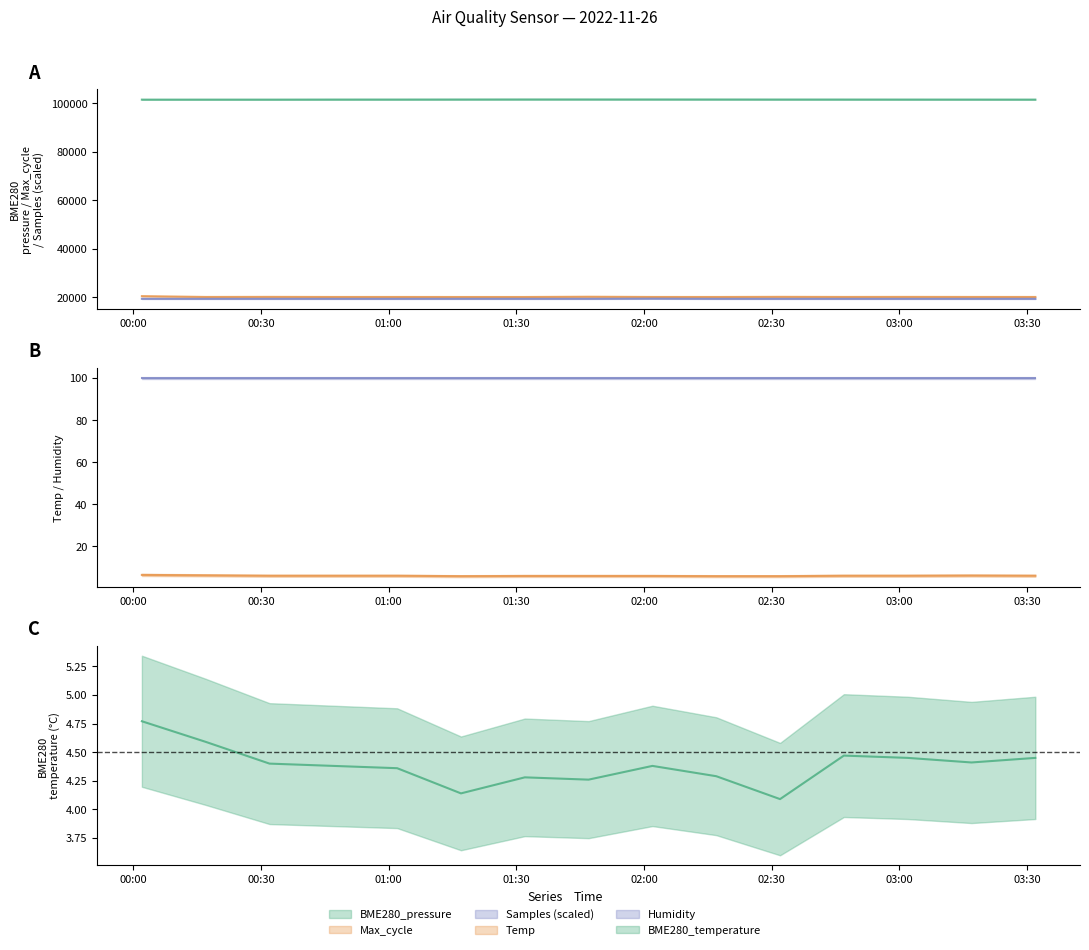

The value of BME280_temperature at 2022/11/26 01:47 is 4.3. True or false?

True